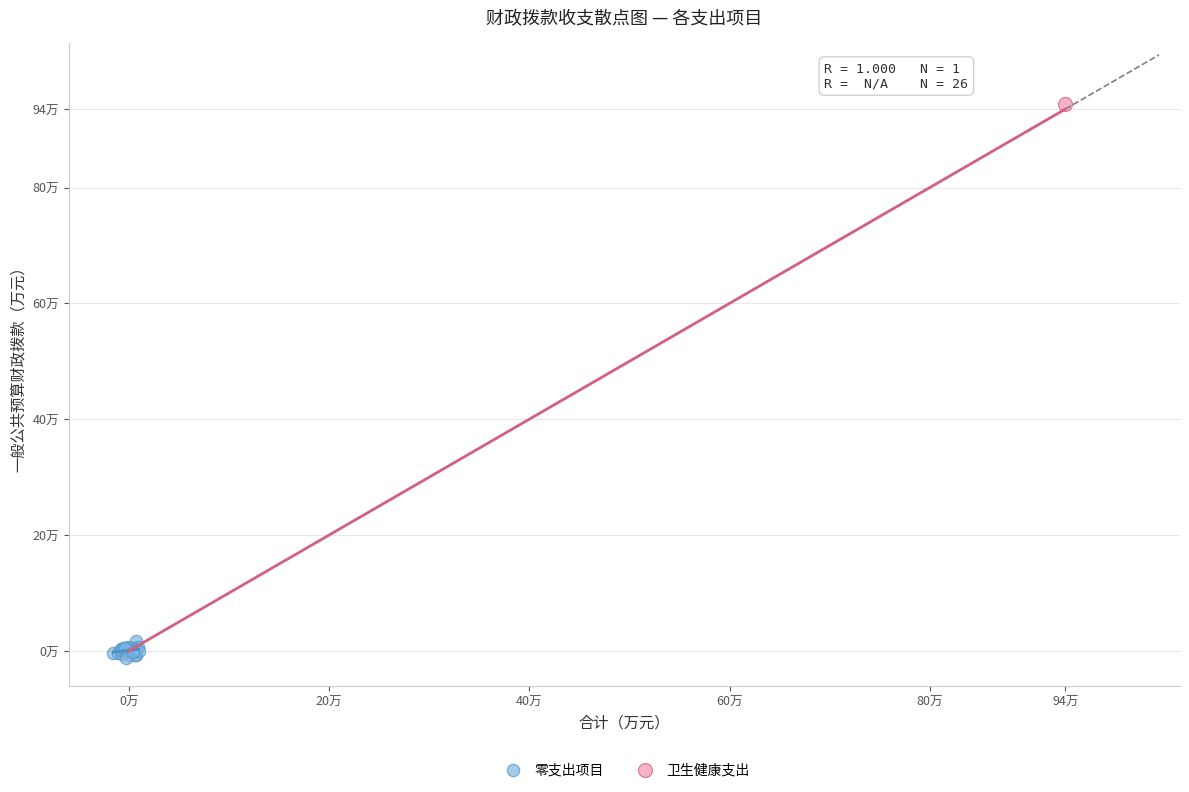

What are all the series names shown in the legend?

零支出项目, 卫生健康支出